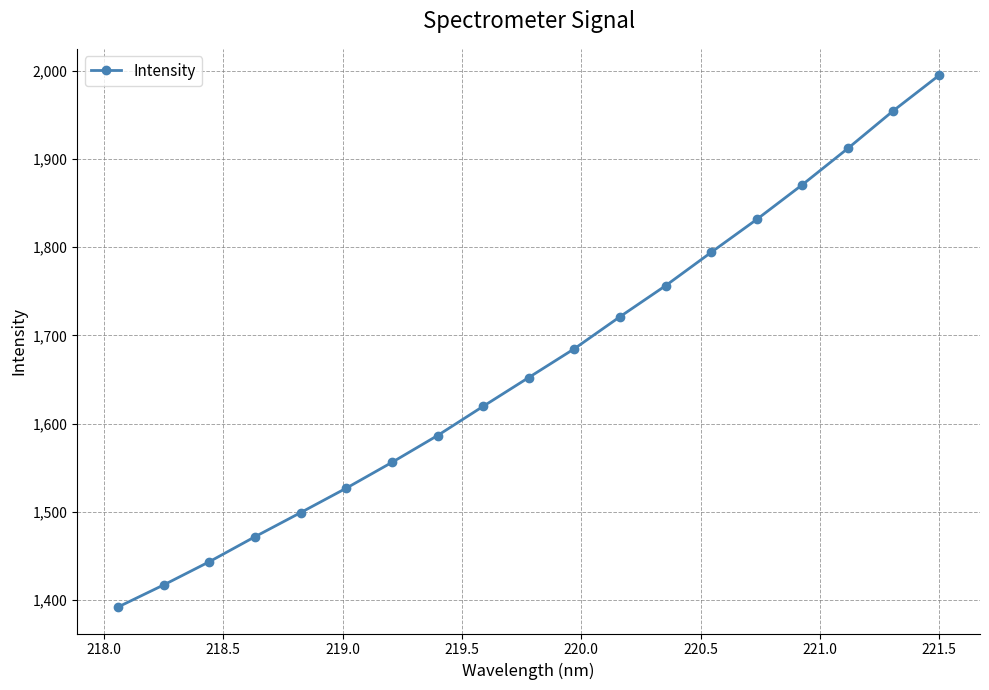

What is the difference between the maximum and minimum values?

602.1